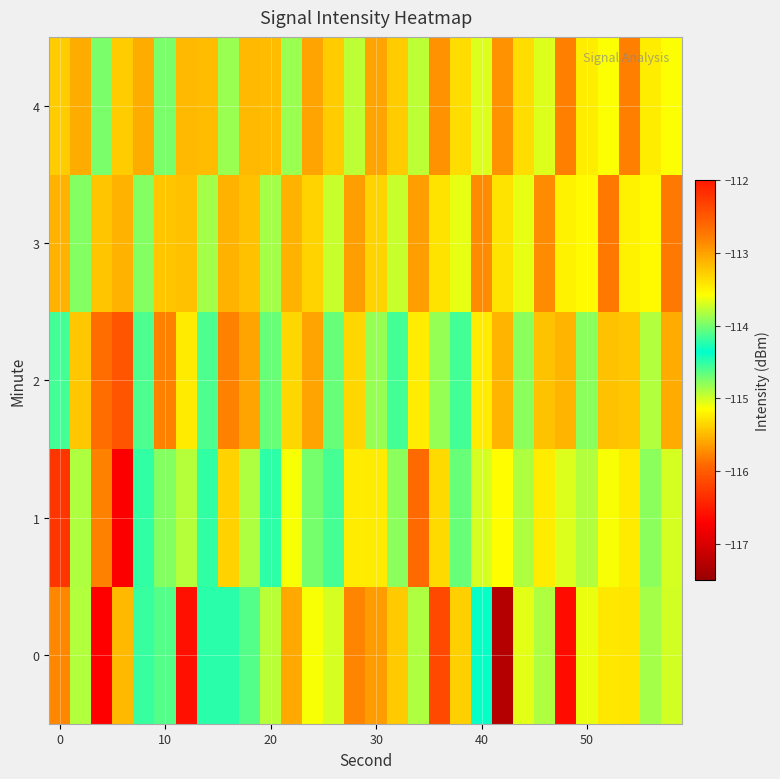

What is the greatest value displayed?

-112.2